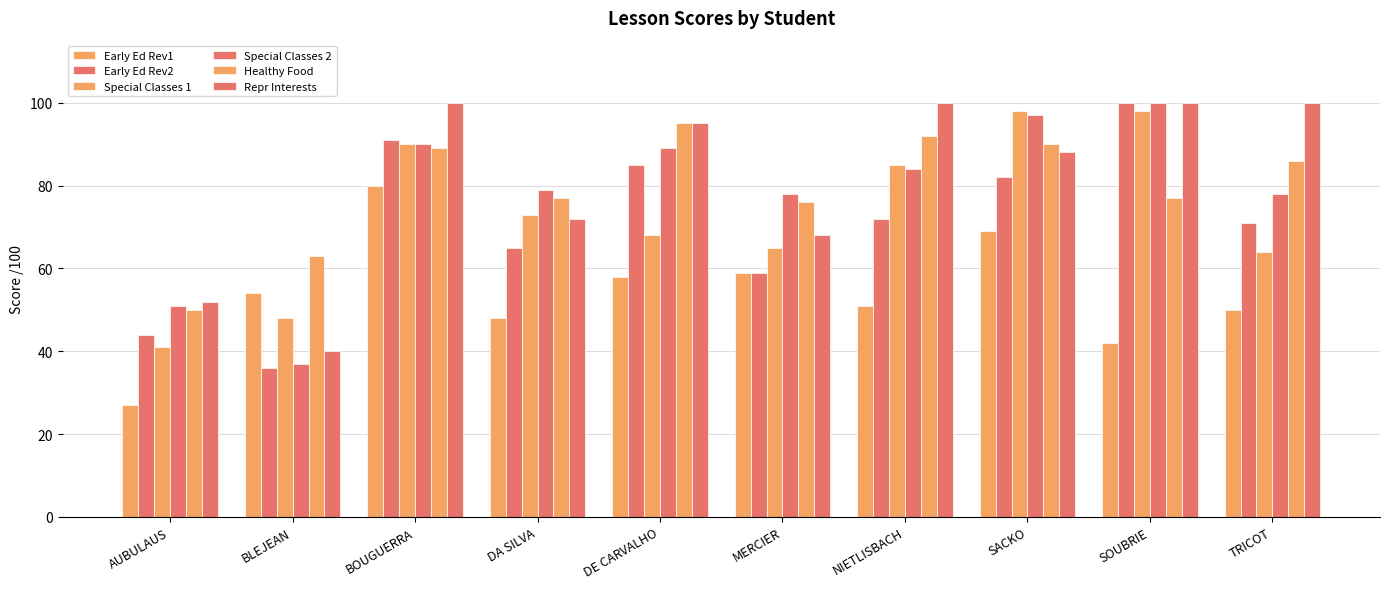

How many bars are there in each group?

6